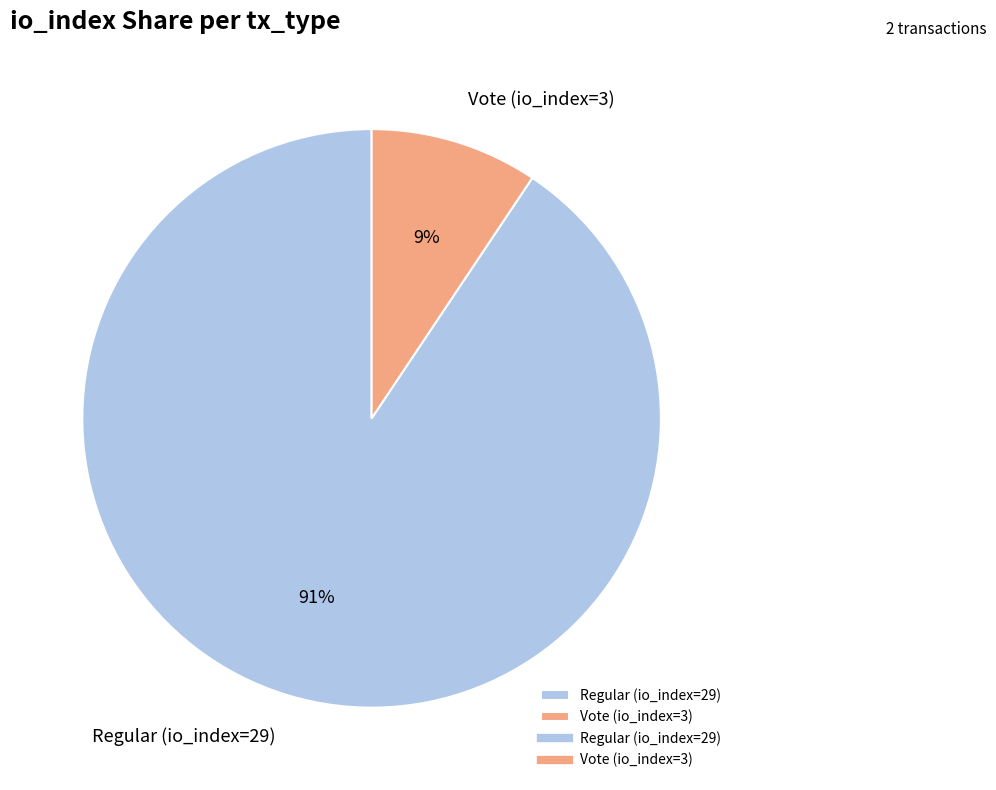

Which has a higher value, Vote (io_index=3) or Regular (io_index=29)?

Regular (io_index=29)